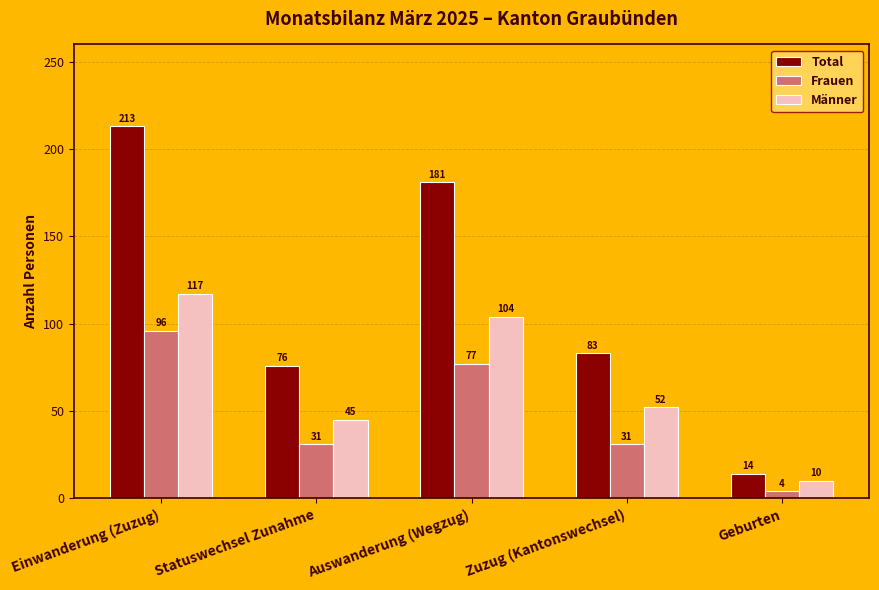

What is the difference between the Männer values at Geburten and Statuswechsel Zunahme?

35